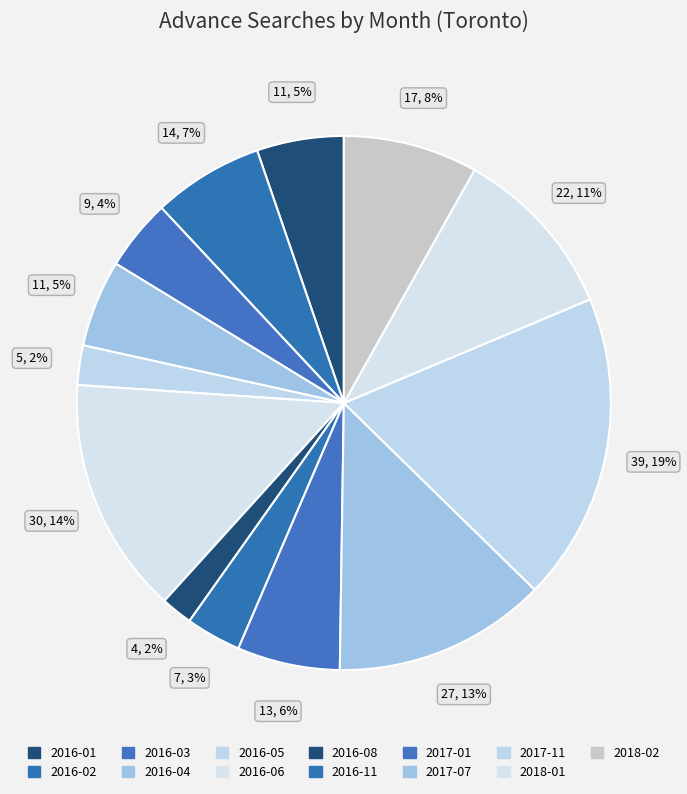

What is the largest slice in the pie chart?

2017-11